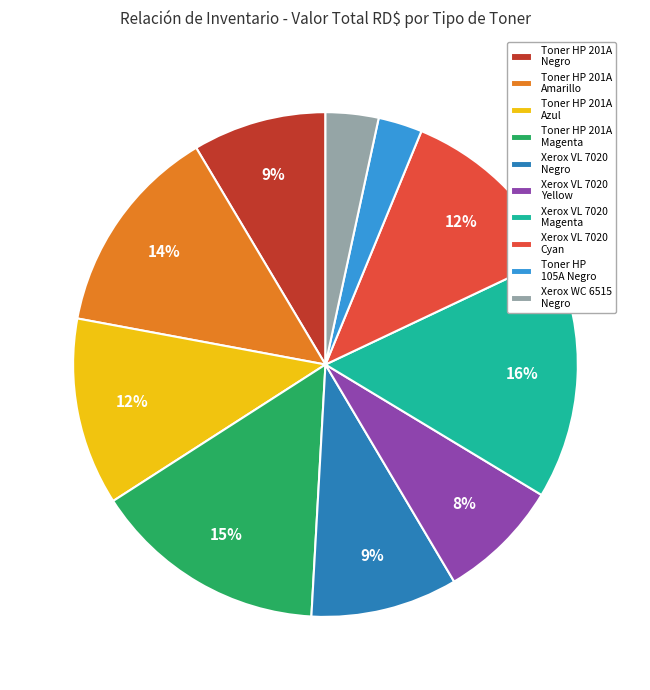

How many segments does this pie chart have?

10